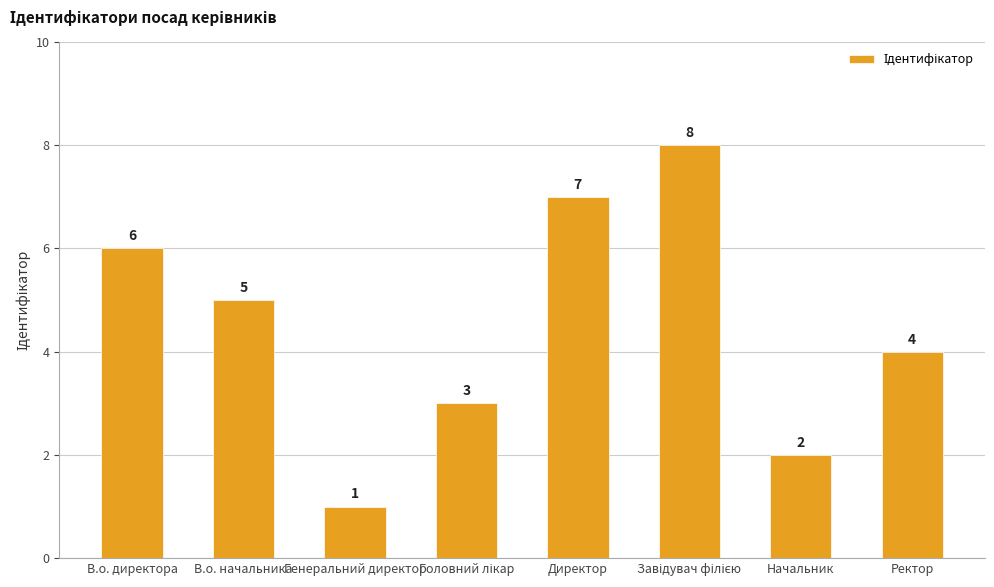

Which has a higher value, Ректор or Генеральний директор?

Ректор